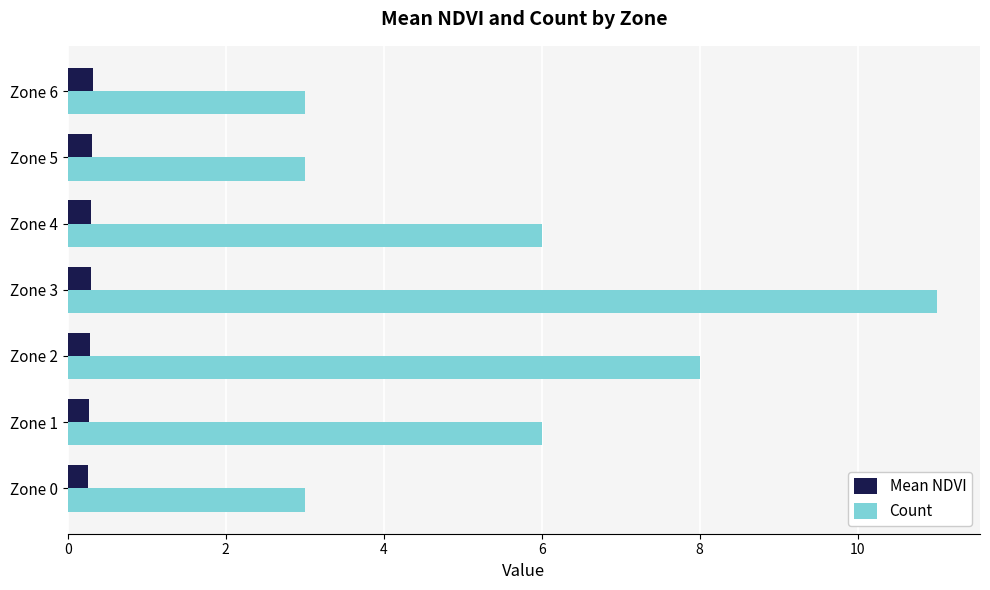

Which series has the largest total across all categories?

Count